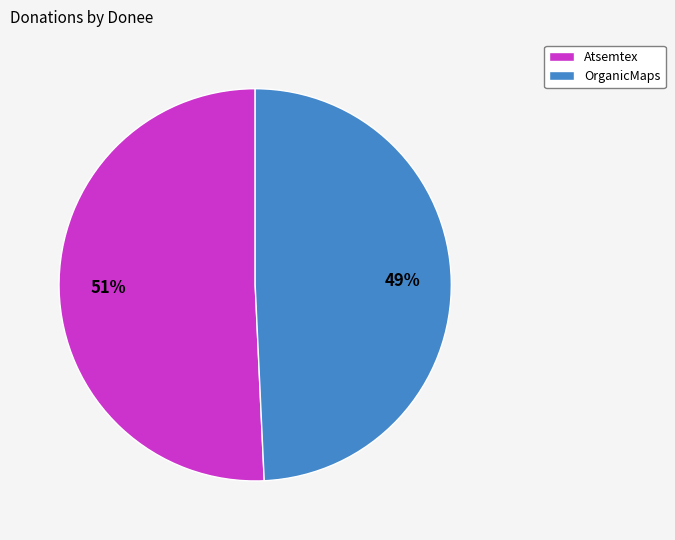

The OrganicMaps slice represents 63% of the pie. True or false?

False